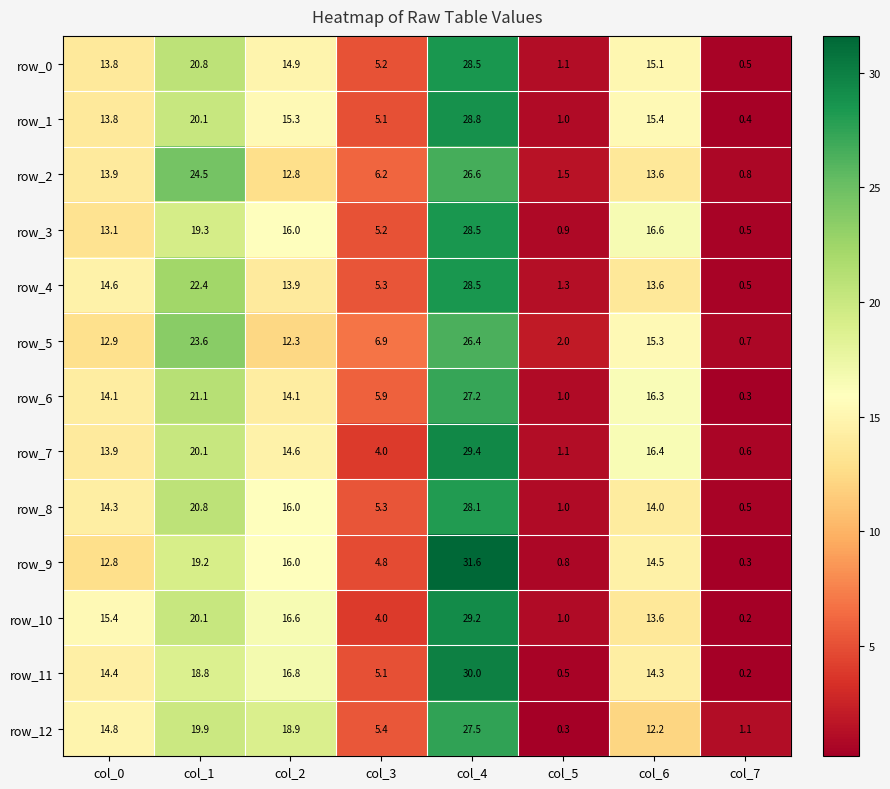

The value of row_11 at col_5 is 0.5. True or false?

True